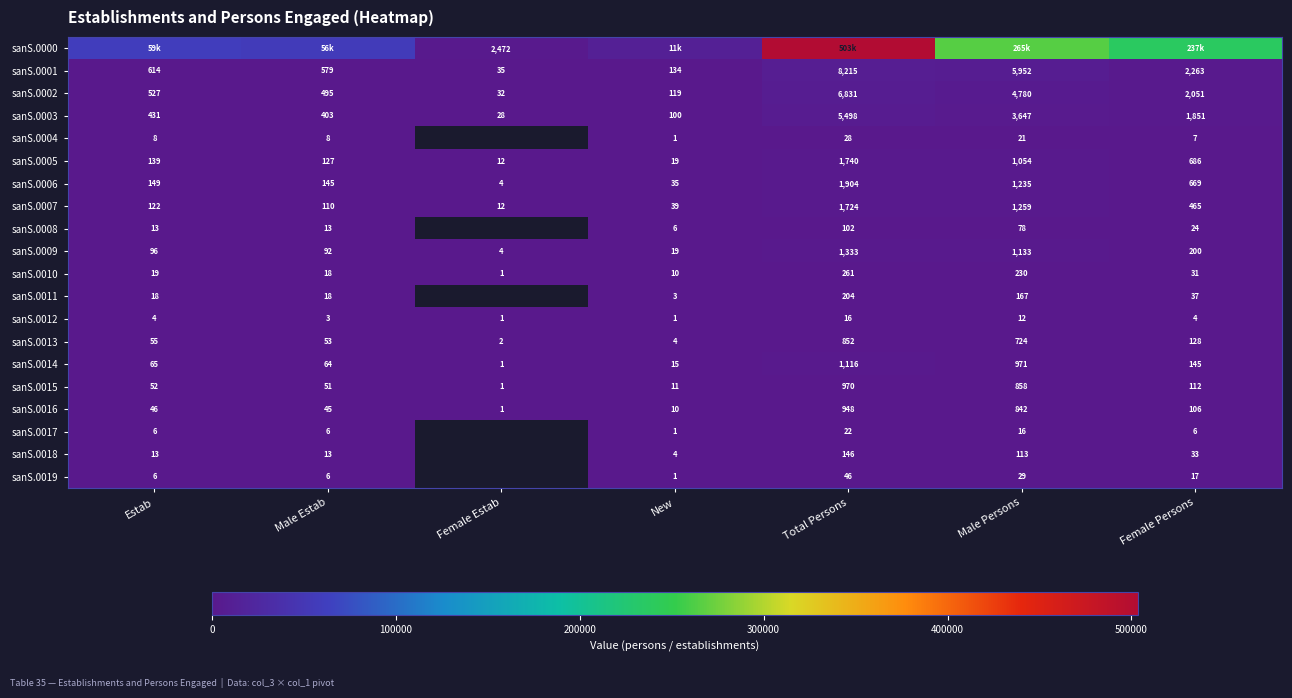

True or false: sanS.0010 has a value of 7 at Male Estab.

False